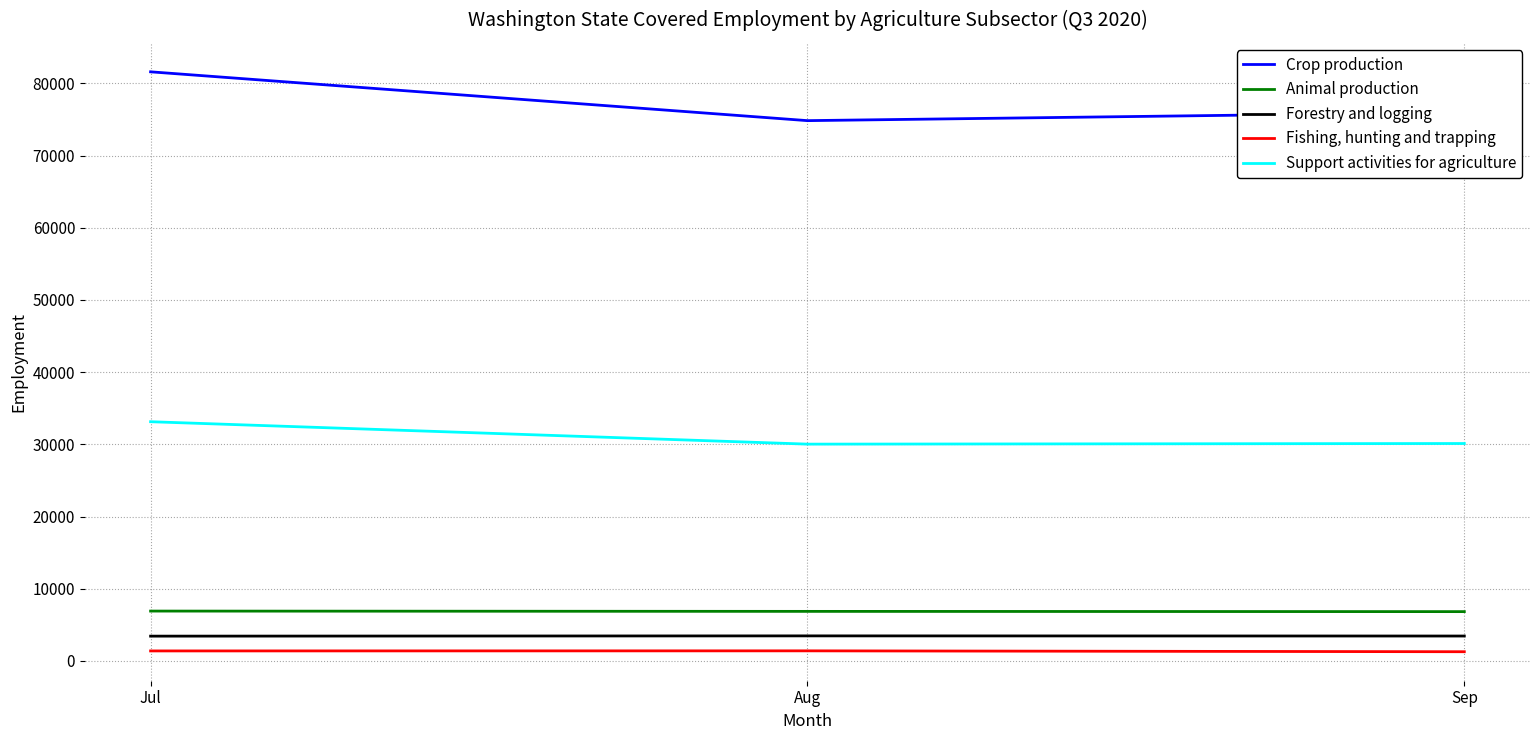

What is the sum of the Animal production values at Sep and Aug?

13703